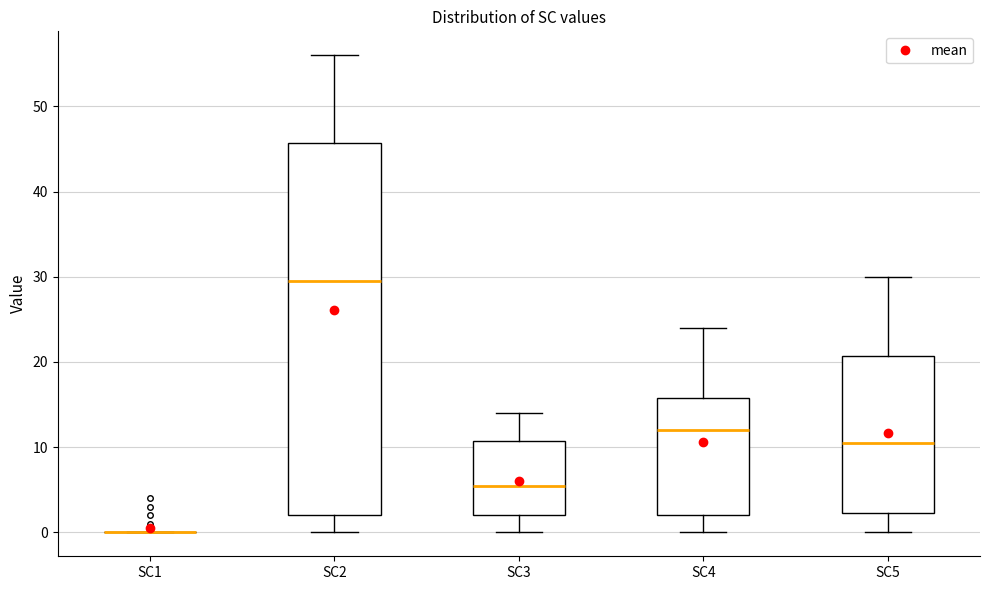

Comparing the boxes themselves (not the whiskers), which one is the tallest?

SC2